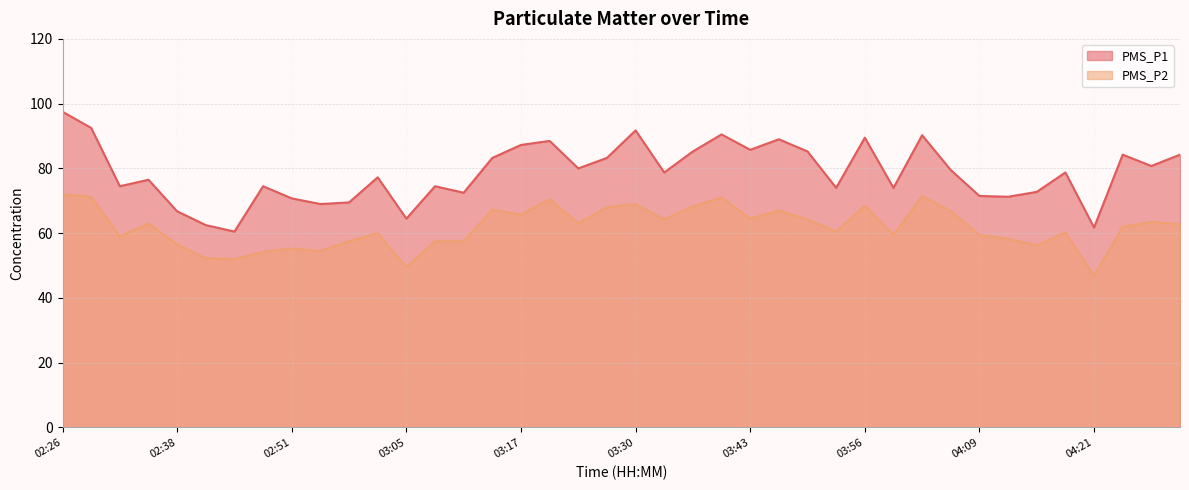

What is the difference between the highest and lowest values at 03:30?

22.8